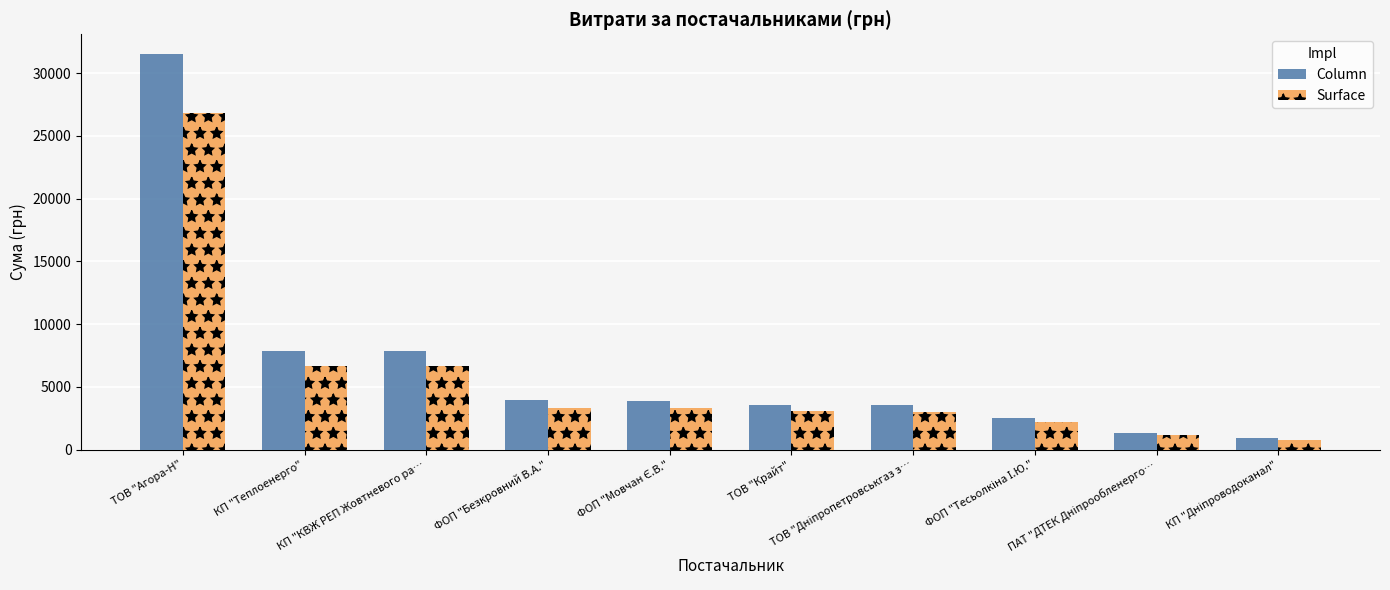

What is the sum of all Surface values?

56920.9